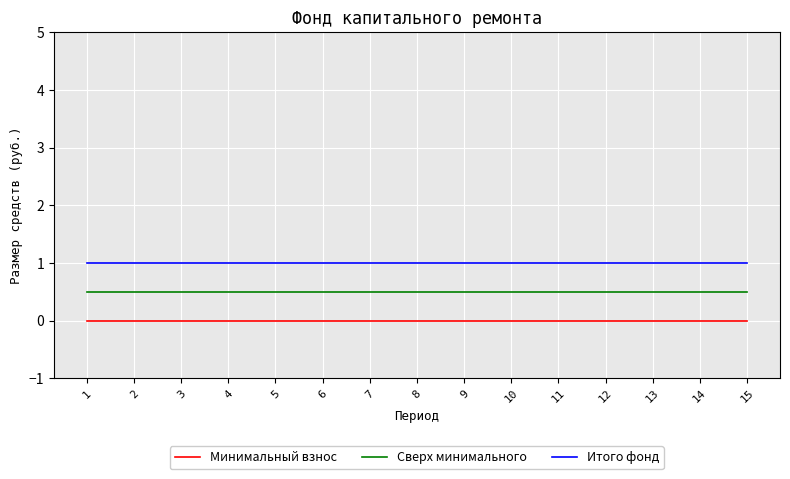

What is the average value of the Сверх минимального series?

0.5